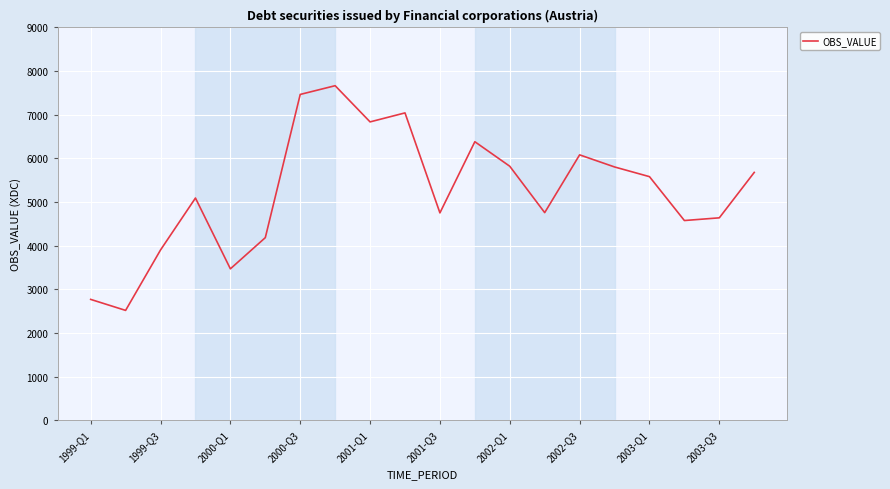

What is the greatest value displayed?

7667